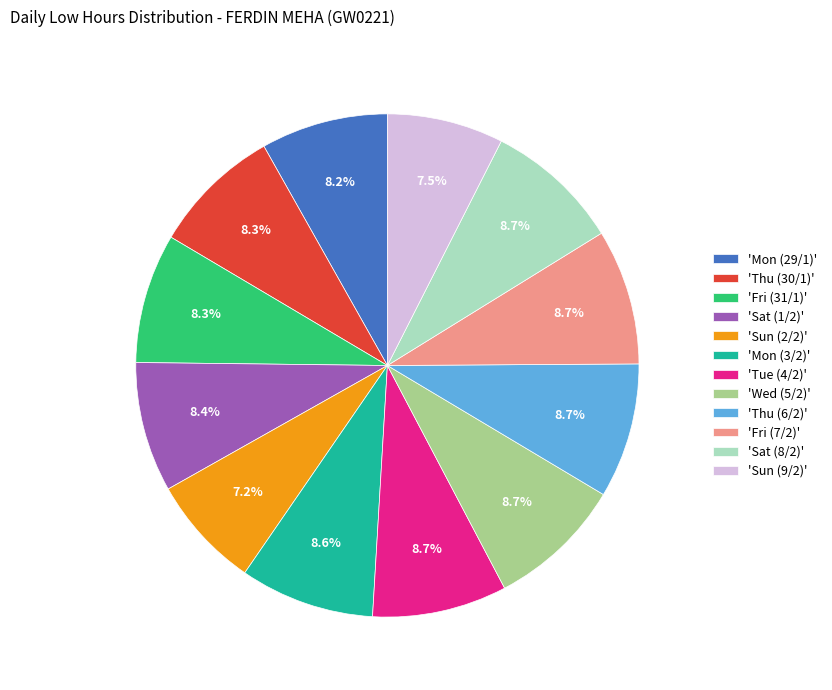

Do 'Tue (4/2)' and 'Wed (5/2)' together represent more than half of the pie?

No